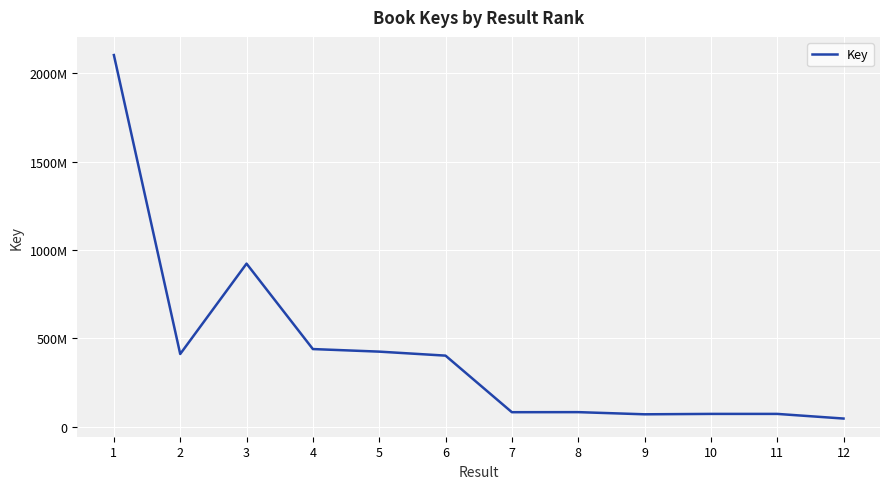

At which label is the value closest to 1075293700?

3